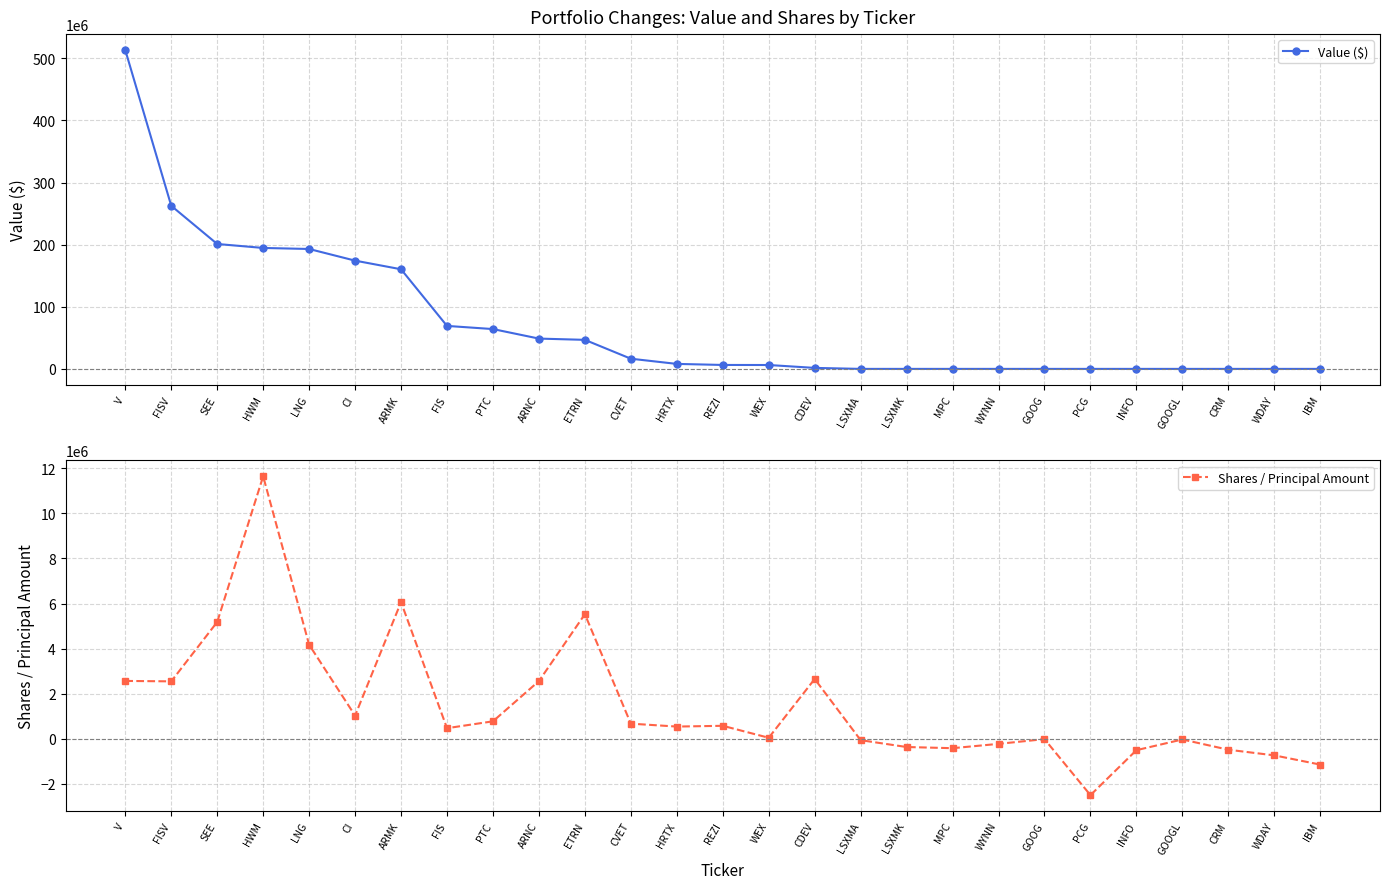

Between PCG and IBM, which is larger?

PCG